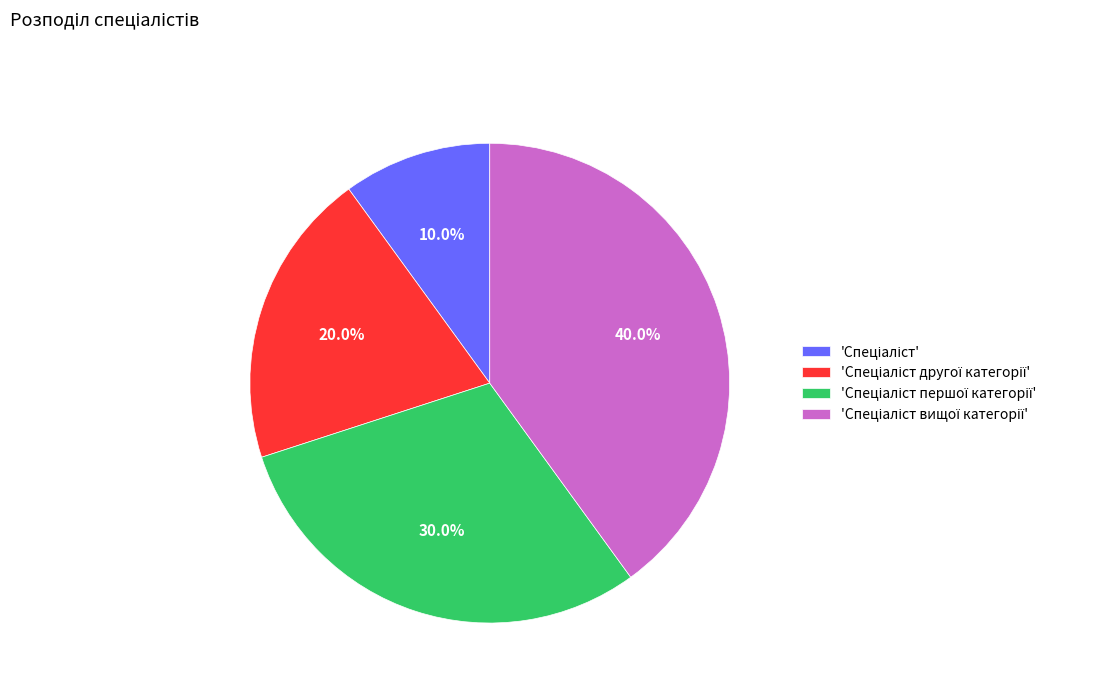

Does any single category account for the majority?

No